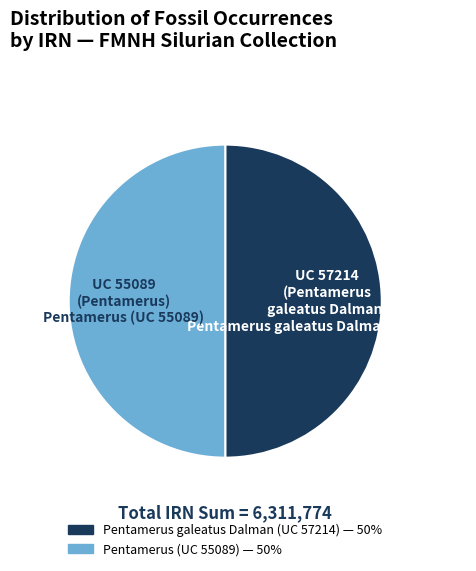

Approximately how many times larger is the value at Pentamerus (UC 55089) compared to Pentamerus galeatus Dalman (UC 57214)?

1.0